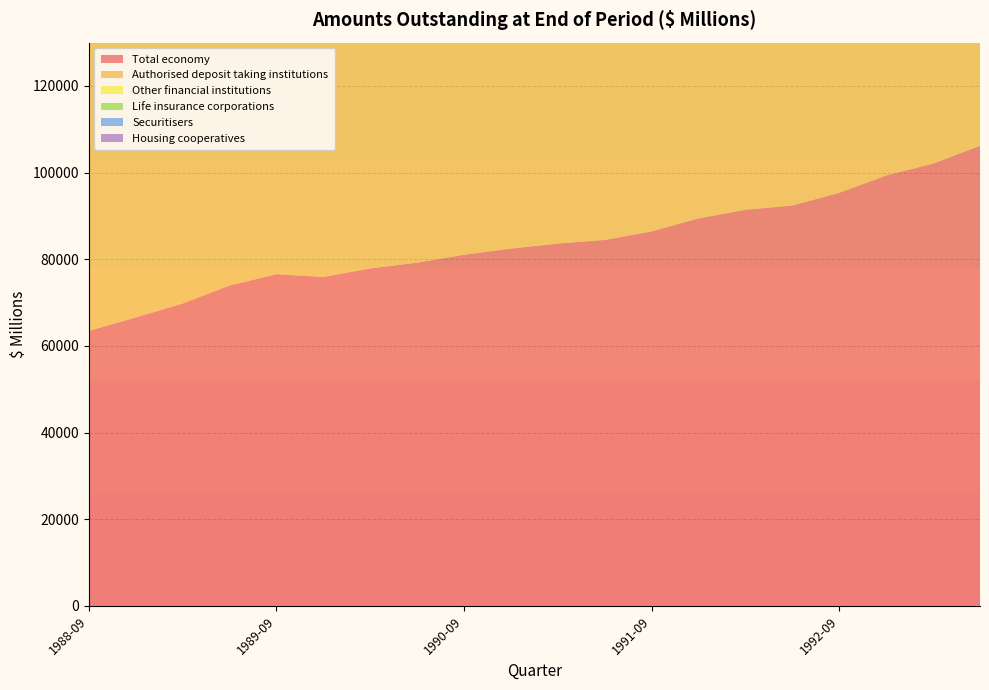

Reading left to right, list all the values displayed in this chart.

Total economy: 1988-09=63467	1988-12=66578	1989-03=69789	1989-06=73943	1989-09=76571	1989-12=75933	1990-03=77891	1990-06=79232	1990-09=81045	1990-12=82471	1991-03=83641	1991-06=84473	1991-09=86447	1991-12=89449	1992-03=91439	1992-06=92421	1992-09=95354	1992-12=99349	1993-03=102097	1993-06=106195
Authorised deposit taking institutions: 1988-09=74012	1988-12=77261	1989-03=81662	1989-06=85017	1989-09=84815	1989-12=87911	1990-03=89689	1990-06=91804	1990-09=93140	1990-12=95480	1991-03=97101	1991-06=99632	1991-09=102122	1991-12=105141	1992-03=106385	1992-06=109084	1992-09=111902	1992-12=115138	1993-03=118888	1993-06=123342
Other financial institutions: 1988-09=2787	1988-12=2790	1989-03=2792	1989-06=2798	1989-09=2776	1989-12=2756	1990-03=2737	1990-06=2719	1990-09=2764	1990-12=2816	1991-03=2873	1991-06=2936	1991-09=2944	1991-12=2954	1992-03=2966	1992-06=2981	1992-09=2933	1992-12=2991	1993-03=2935	1993-06=2814
Life insurance corporations: 1988-09=683	1988-12=722	1989-03=732	1989-06=780	1989-09=774	1989-12=1081	1990-03=1113	1990-06=939	1990-09=891	1990-12=926	1991-03=965	1991-06=989	1991-09=991	1991-12=991	1992-03=1089	1992-06=1188	1992-09=1206	1992-12=1005	1993-03=1099	1993-06=1091
Securitisers: 1988-09=745	1988-12=769	1989-03=1036	1989-06=1620	1989-09=1872	1989-12=2634	1990-03=3043	1990-06=3623	1990-09=3598	1990-12=4744	1991-03=5282	1991-06=5765	1991-09=5321	1991-12=6412	1992-03=6567	1992-06=6263	1992-09=5030	1992-12=5706	1993-03=5437	1993-06=5380
Housing cooperatives: 1988-09=95	1988-12=99	1989-03=101	1989-06=147	1989-09=187	1989-12=196	1990-03=204	1990-06=180	1990-09=150	1990-12=119	1991-03=246	1991-06=263	1991-09=217	1991-12=273	1992-03=320	1992-06=338	1992-09=347	1992-12=411	1993-03=429	1993-06=402